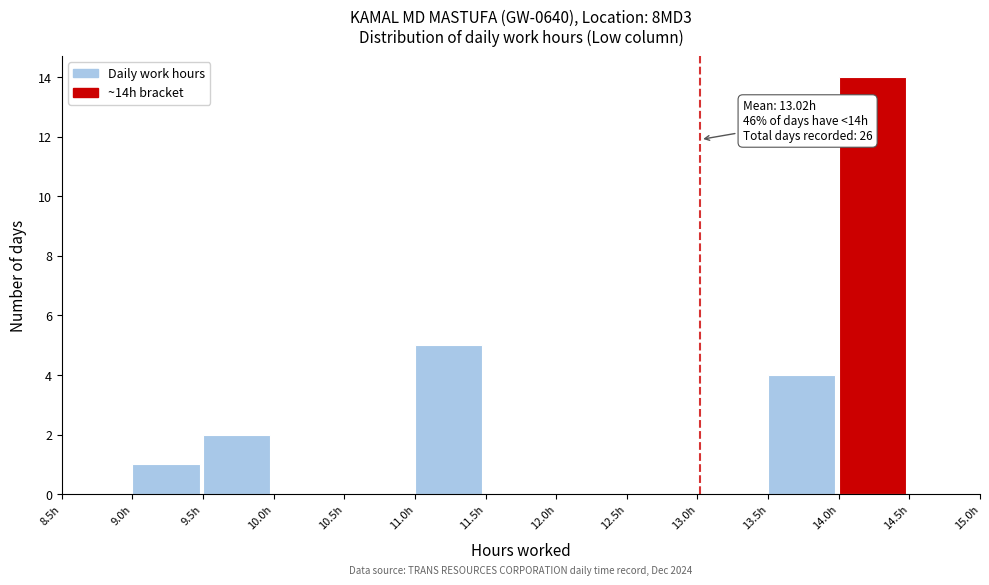

Over which range of the x-axis is the bar tallest?

14.0 to 14.5